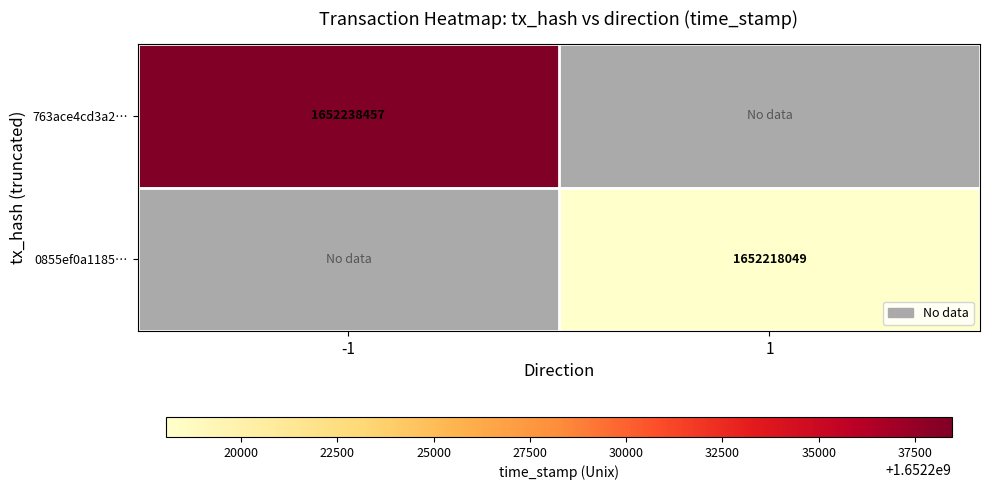

The value of 763ace4cd3a2… at -1 is 1652238457. True or false?

True